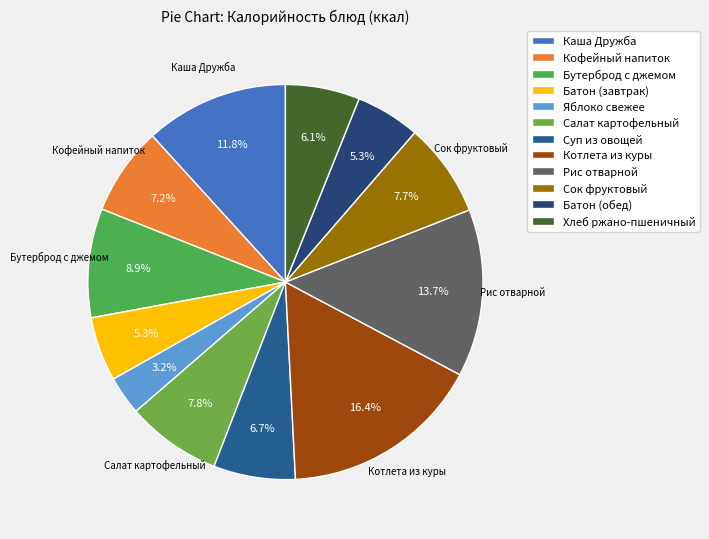

To the nearest percent, what percentage of the pie is Яблоко свежее?

3%